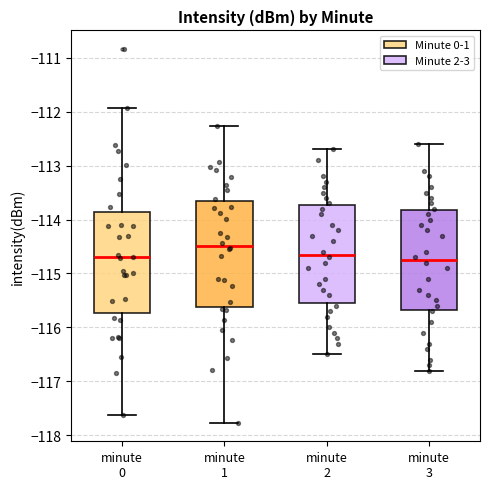

Reading left to right, transcribe this box plot: for each box, give where its median line is, the range the box spans, and where its two whiskers end, as read against the y-axis. The values are not printed on the chart, so give them approximately, as read against the axis.

minute 0: median -114.7, box -115.7 to -113.9, whiskers -117.6 to -111.9
minute 1: median -114.5, box -115.6 to -113.7, whiskers -117.8 to -112.3
minute 2: median -114.6, box -115.5 to -113.7, whiskers -116.5 to -112.7
minute 3: median -114.7, box -115.7 to -113.8, whiskers -116.8 to -112.6